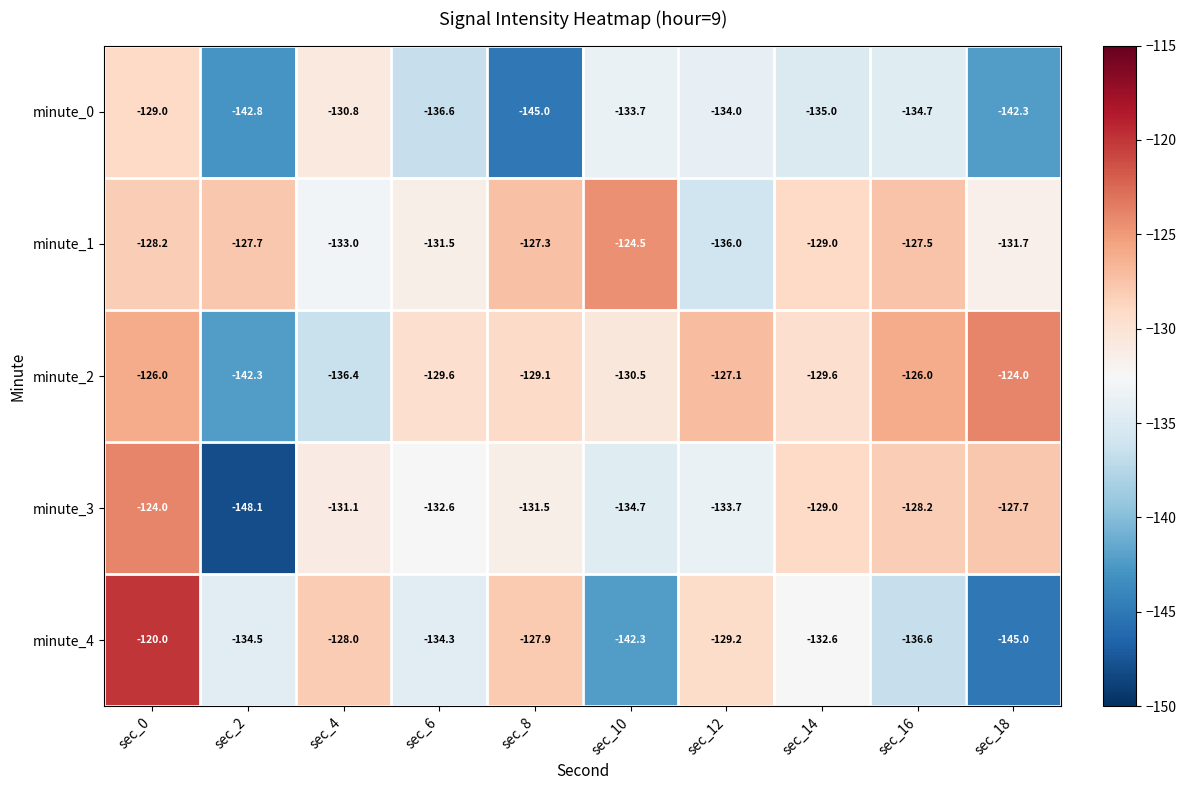

At which label does minute_1 first exceed -128?

sec_2